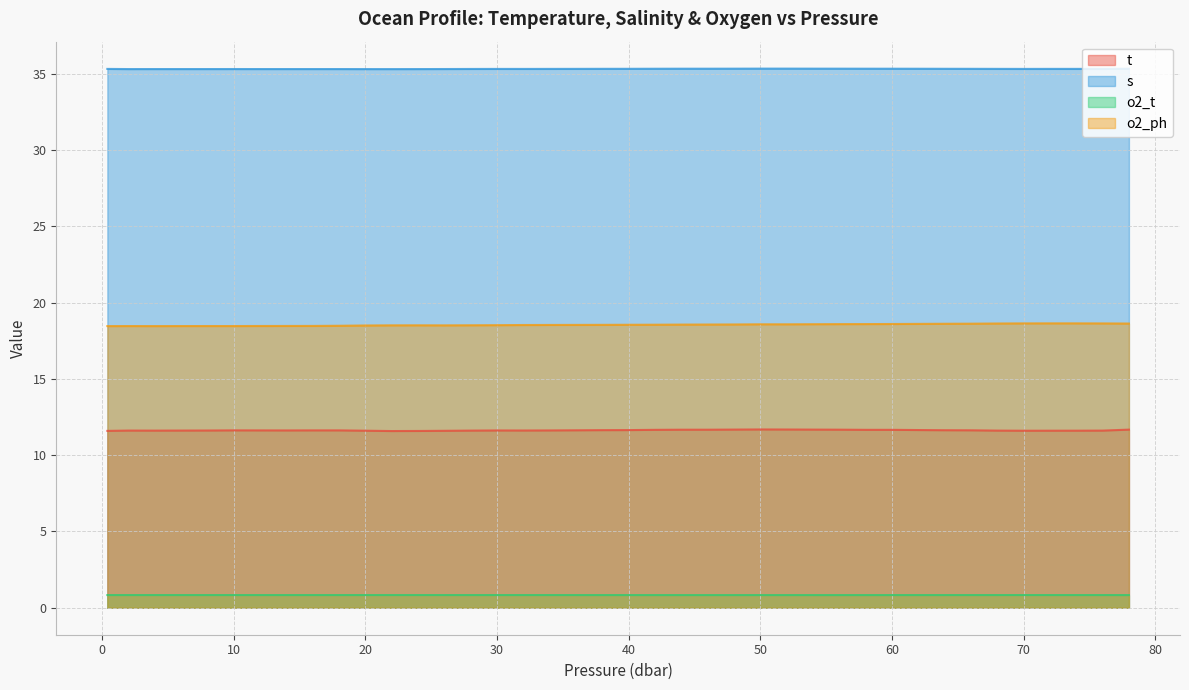

Which has a higher value, 14.0 or 40.0?

40.0